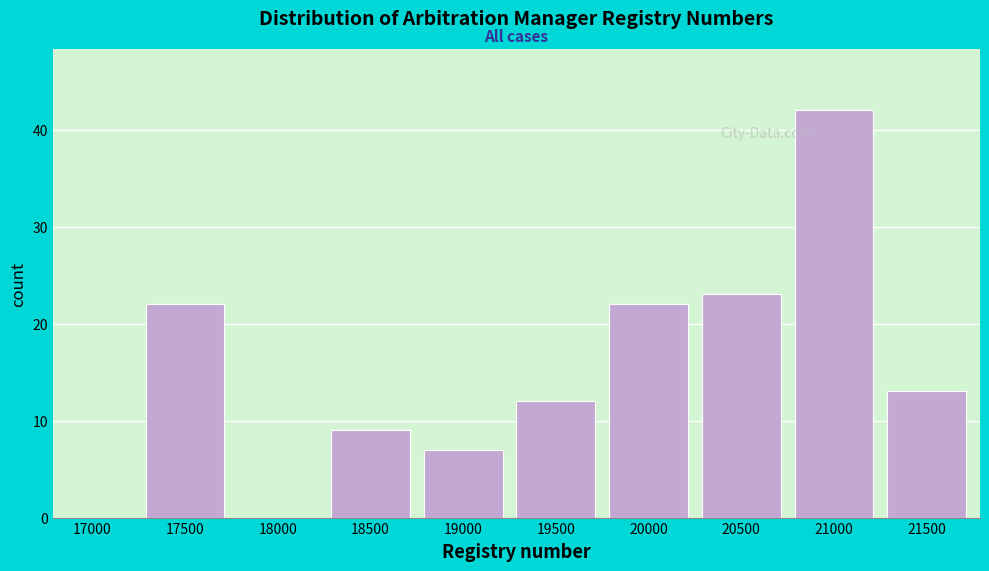

Reading left to right, extract all data points from this chart.

17000=0	17500=22	18000=0	18500=9	19000=7	19500=12	20000=22	20500=23	21000=42	21500=13